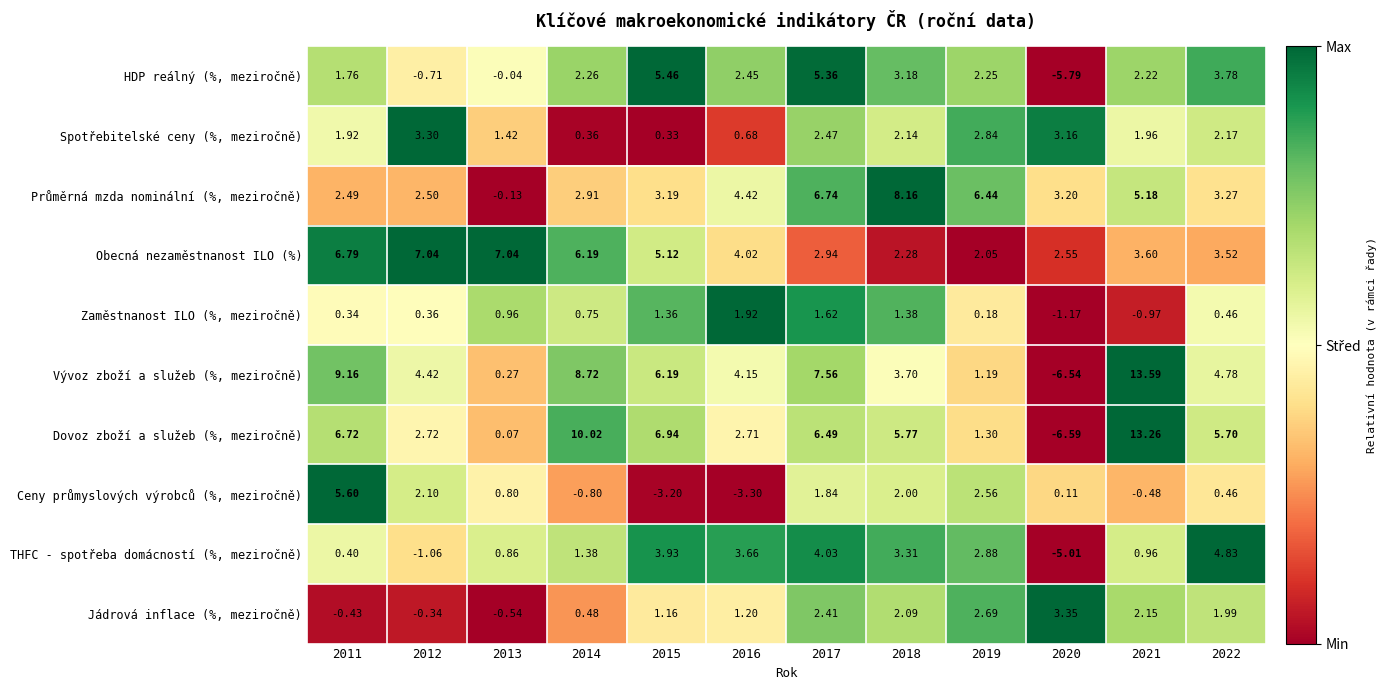

Between 2015 and 2021, which series saw the biggest shift?

Vývoz zboží a služeb (%, meziročně)